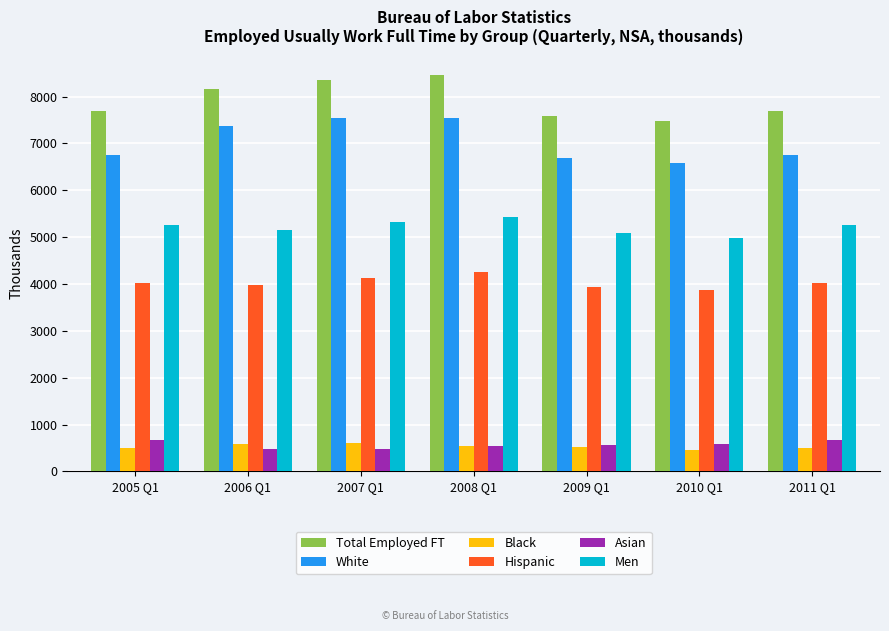

What is the spread (max minus min) of values at 2007 Q1?

7864